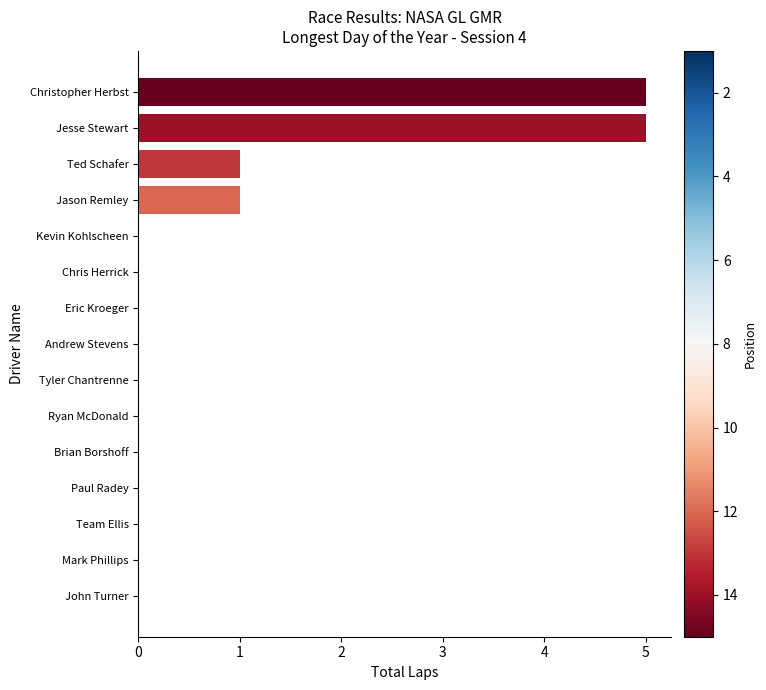

Which has a higher value, Andrew Stevens or Jesse Stewart?

Jesse Stewart